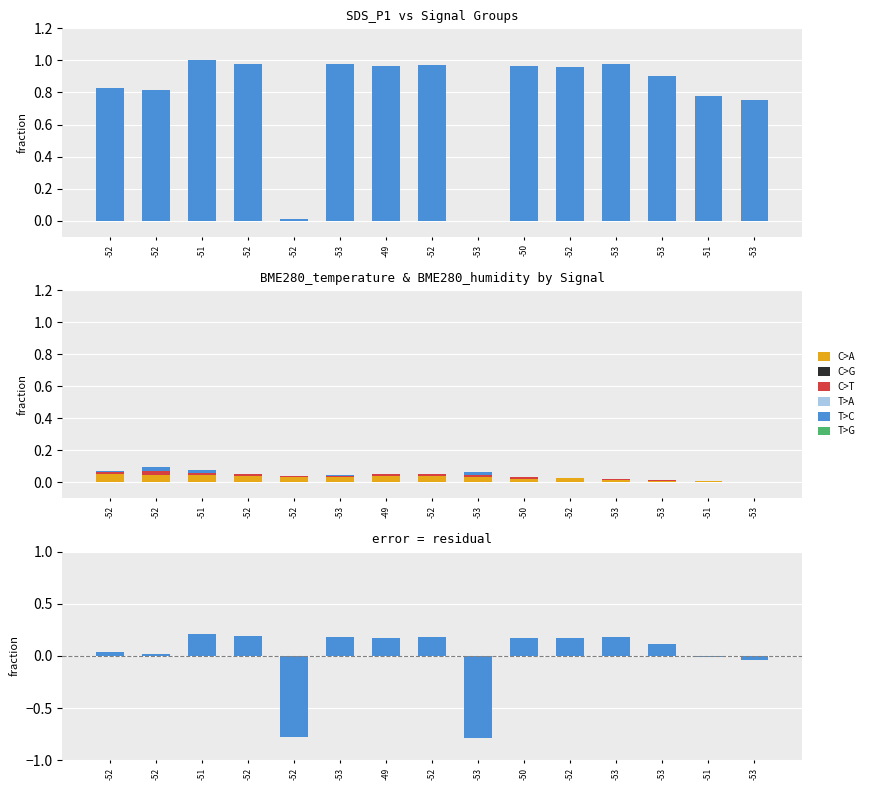

How many groups of bars are there?

15